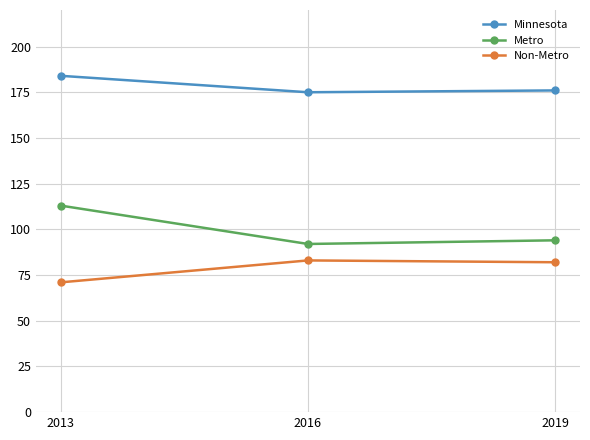

The Metro series shows 137 at 2019. True or false?

False